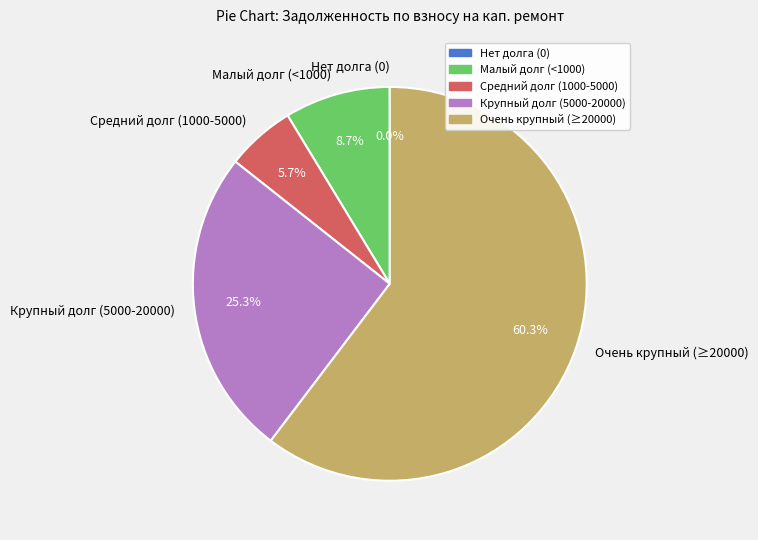

Between Очень крупный (≥20000) and Крупный долг (5000-20000), which is larger?

Очень крупный (≥20000)